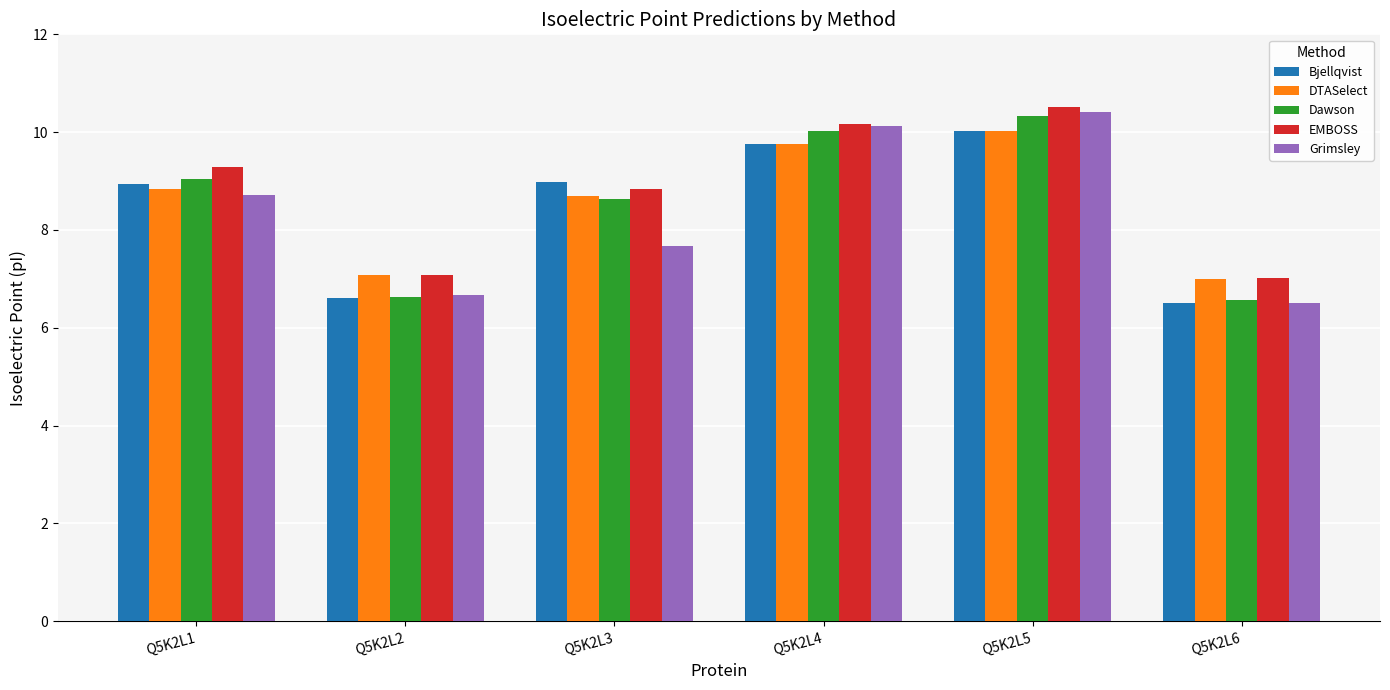

What is the value of the Grimsley bar at the 1st from the left?

8.7